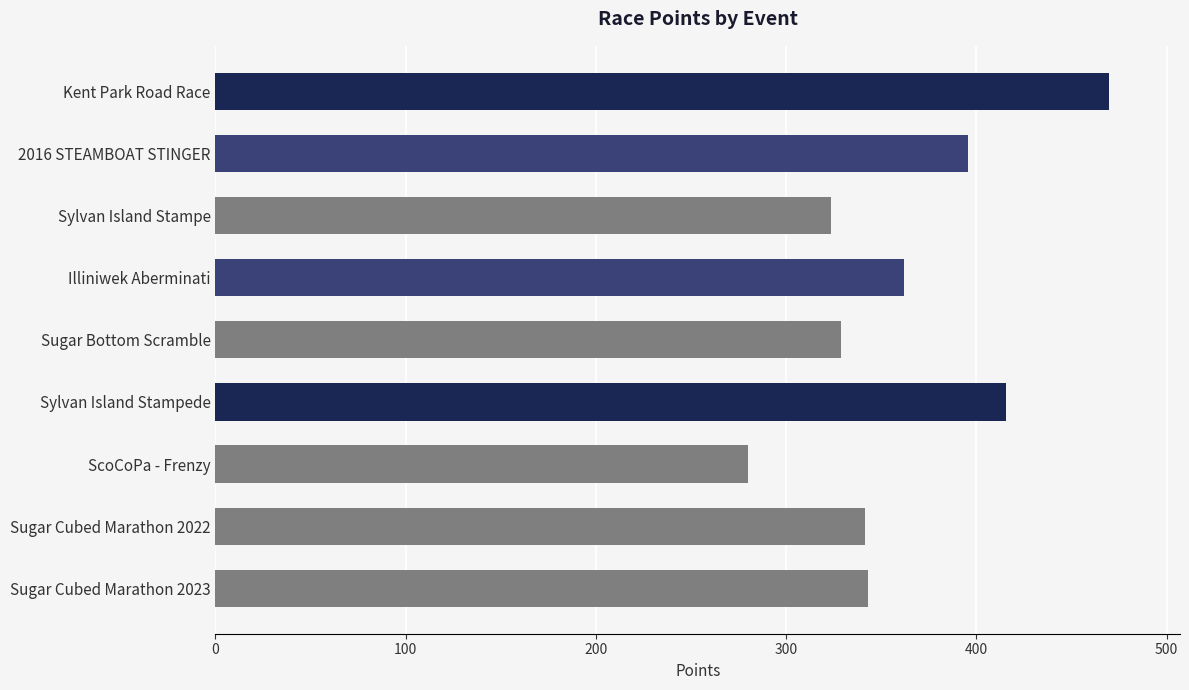

Which category has the highest value across all series?

Kent Park Road Race